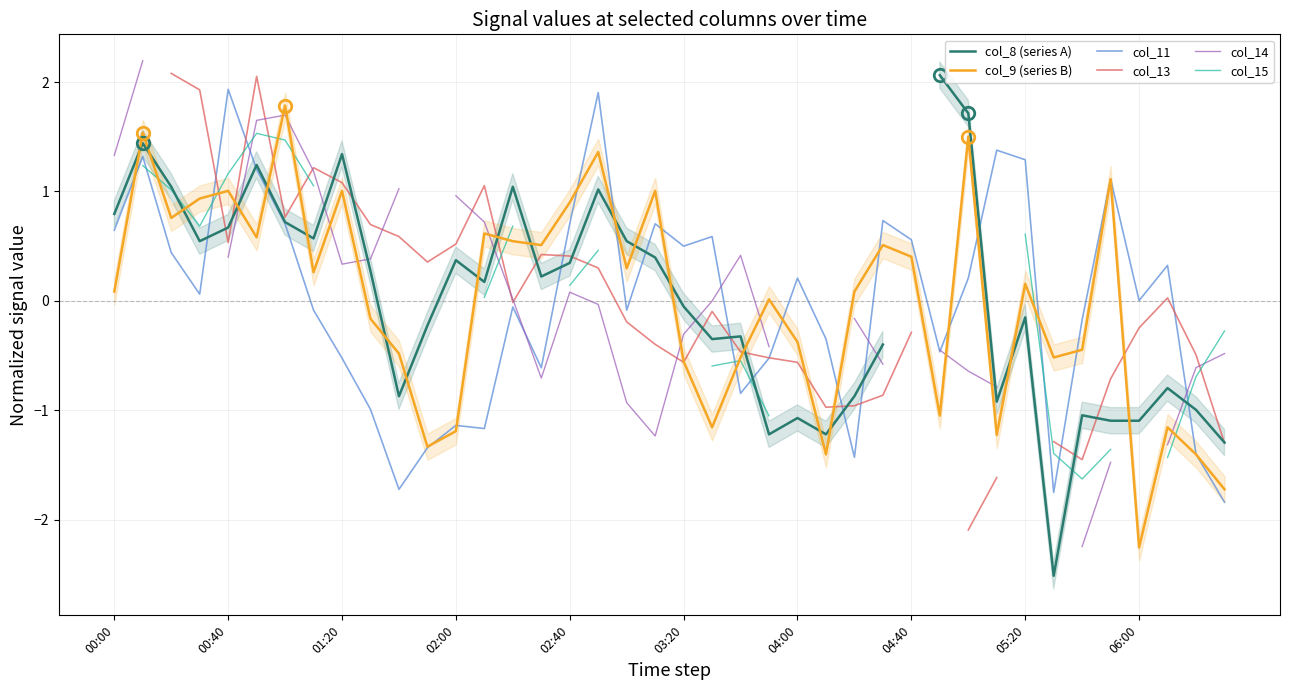

What is the minimum value shown in the chart?

-2.5